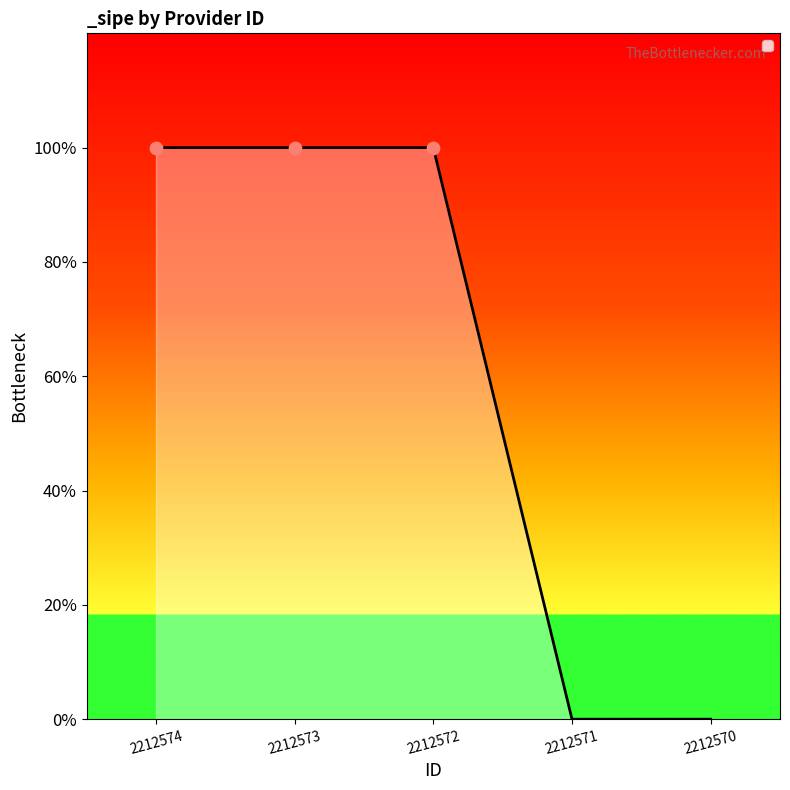

Between 2212574 and 2212571, which is larger?

2212574